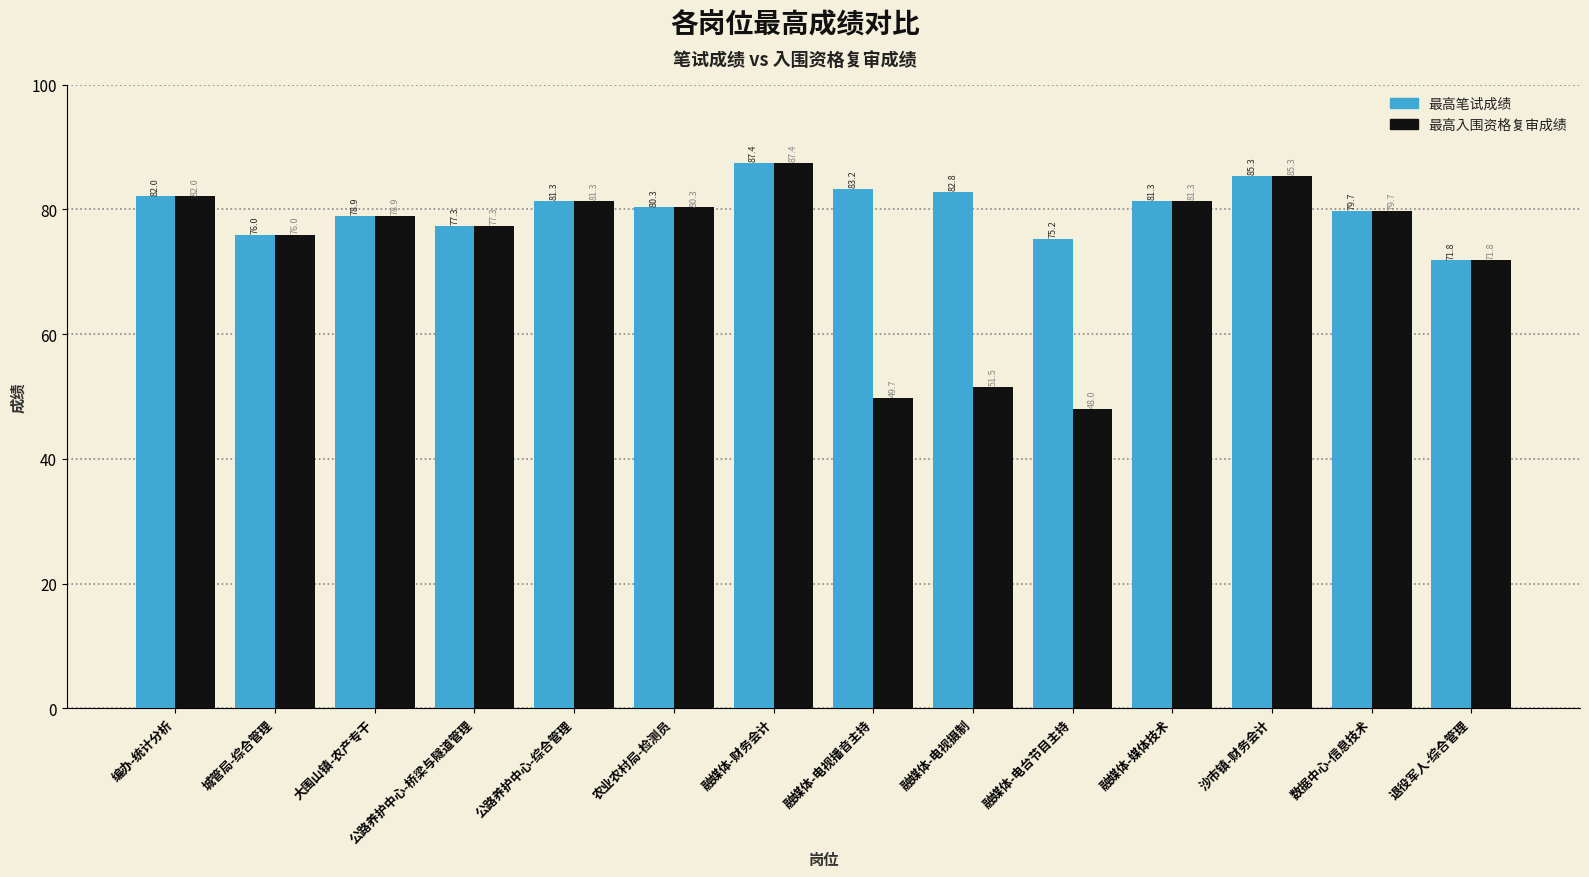

Where is 最高笔试成绩 nearest to the value 79?

大围山镇-农产专干